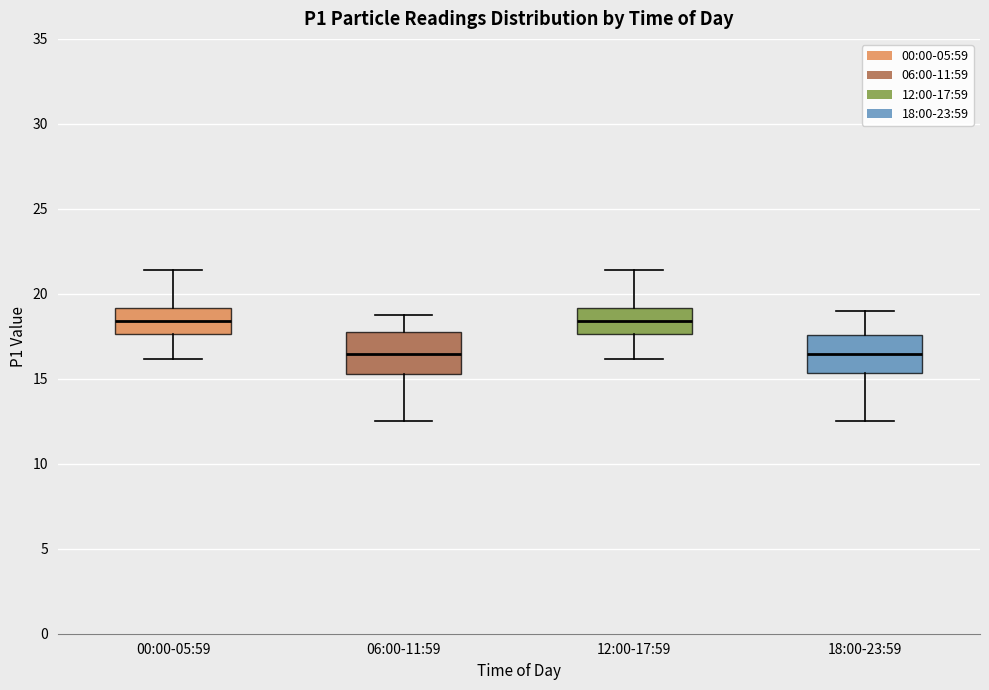

Reading left to right, read every box against the y-axis: the position of its median line, the range the box covers, and the ends of its whiskers. The values are not printed on the chart, so give them approximately, as read against the axis.

00:00-05:59: median 18.5, box 17.5 to 19.0, whiskers 16.0 to 21.5
06:00-11:59: median 16.5, box 15.5 to 17.5, whiskers 12.5 to 19.0
12:00-17:59: median 18.5, box 17.5 to 19.0, whiskers 16.0 to 21.5
18:00-23:59: median 16.5, box 15.5 to 17.5, whiskers 12.5 to 19.0